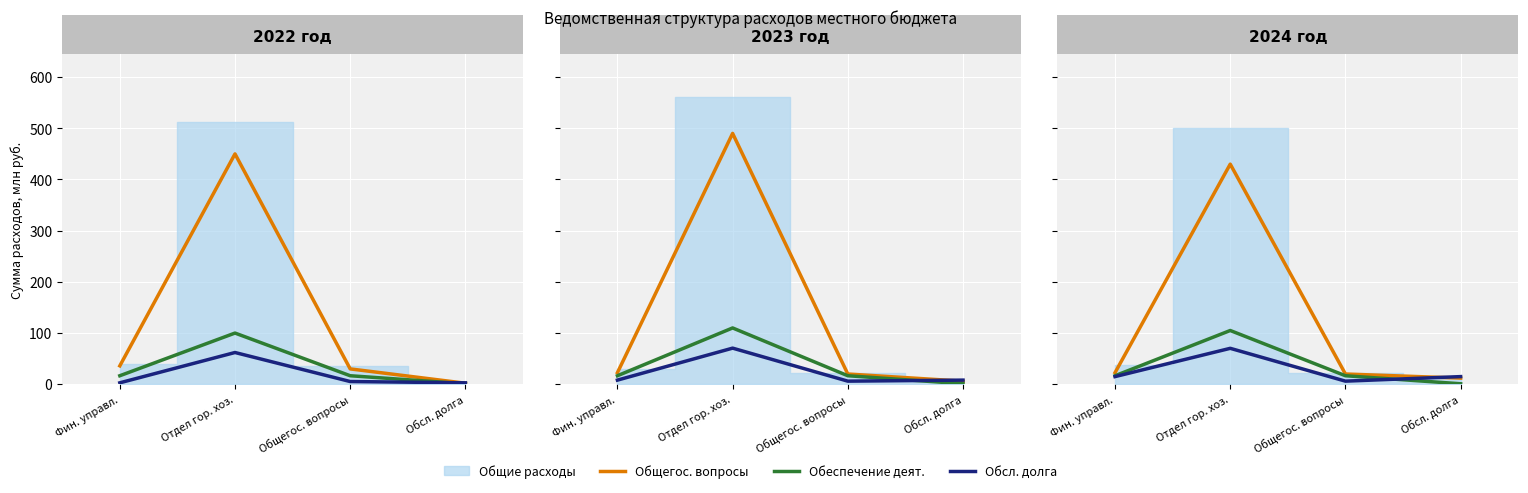

What is the difference between the Обеспечение деят. values at Отдел гор. хоз. and Фин. управл.?

88.4